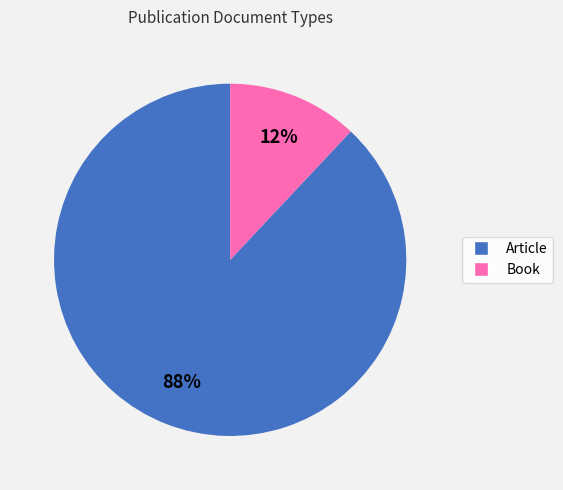

Is the sum of Book and Article greater than half?

Yes